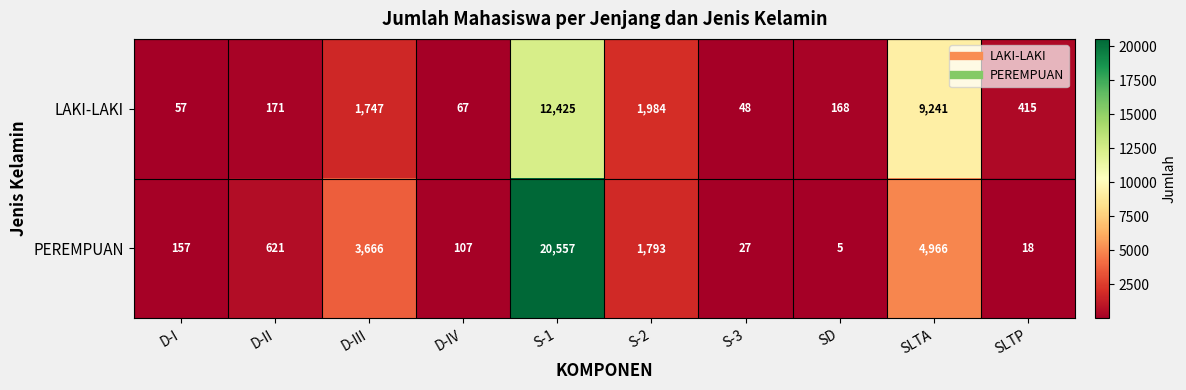

Count the number of data series in this chart.

2